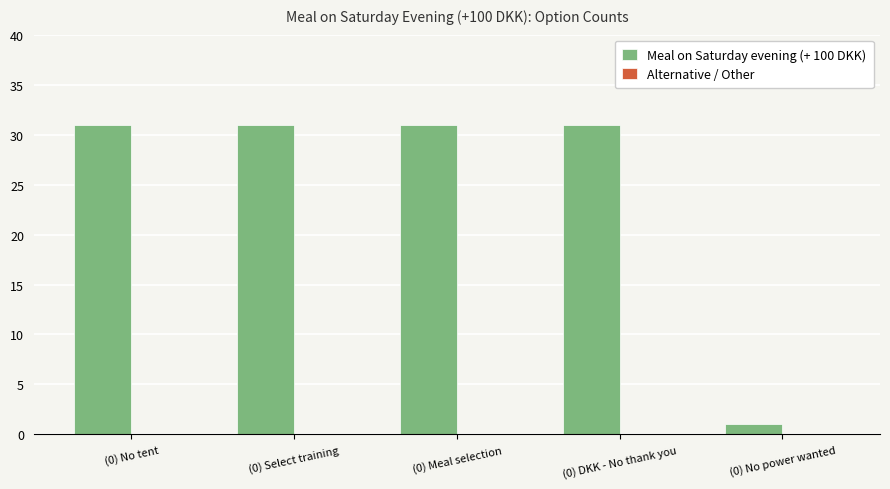

What is the difference between the maximum and minimum values?

30